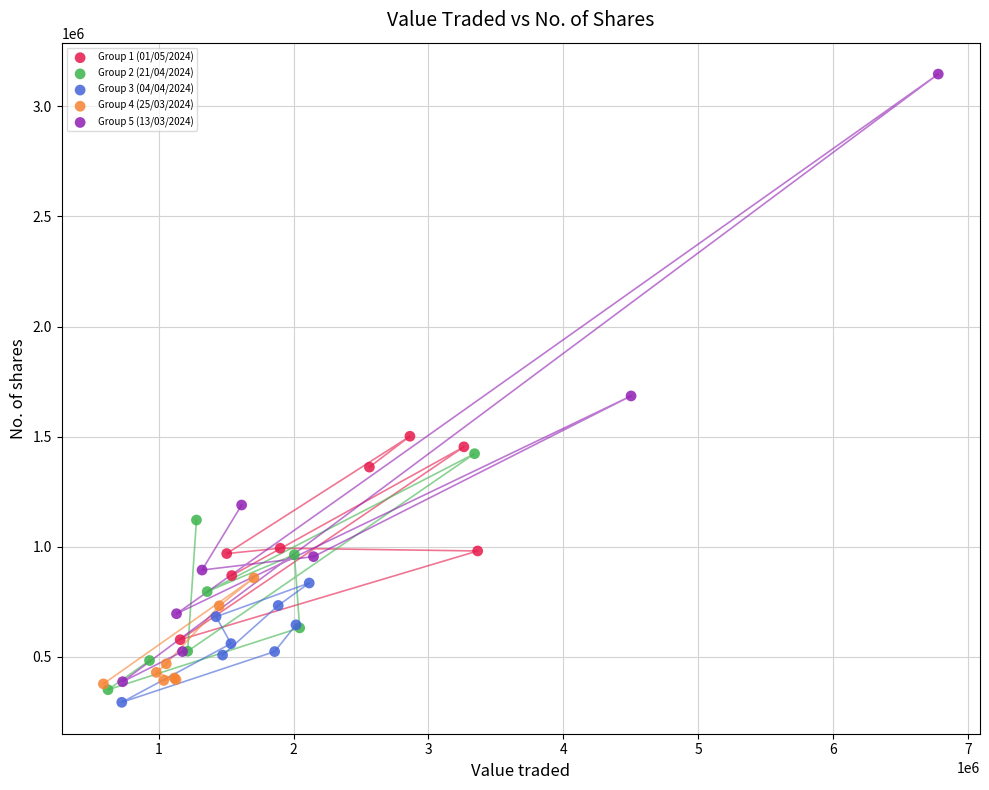

Which series contains the highest Y value?

Group 5 (13/03/2024)